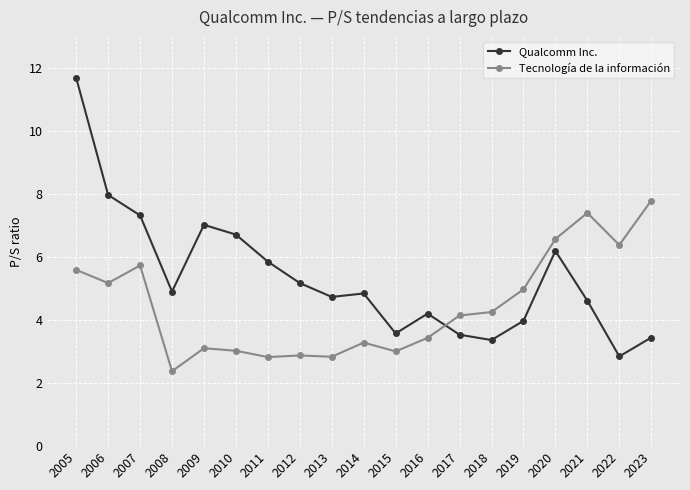

What is the smallest value displayed?

2.4